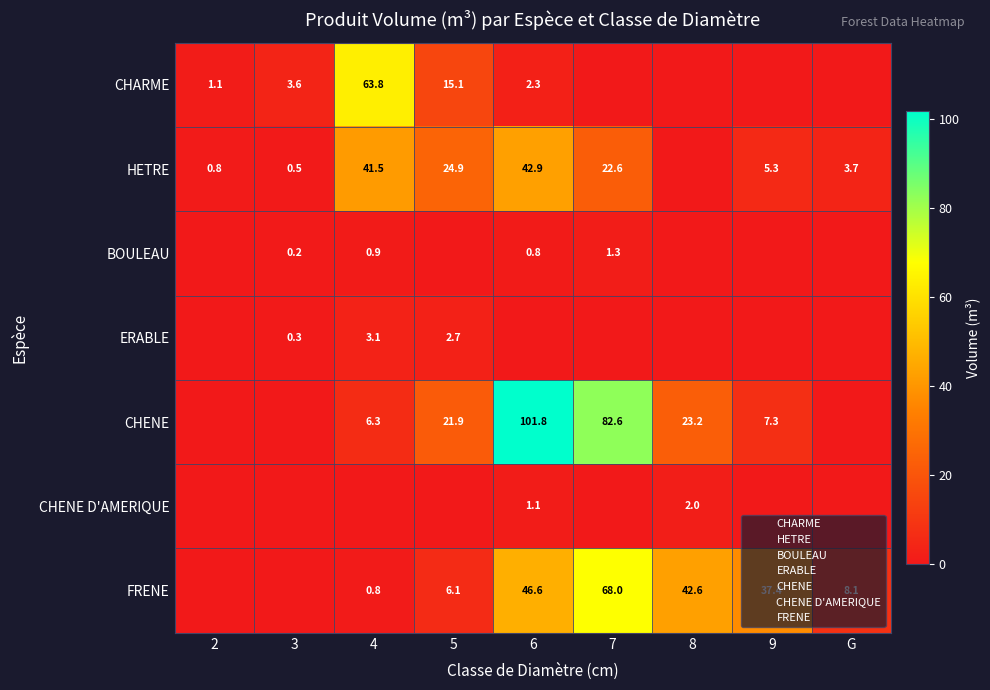

How many distinct data groups are displayed?

7